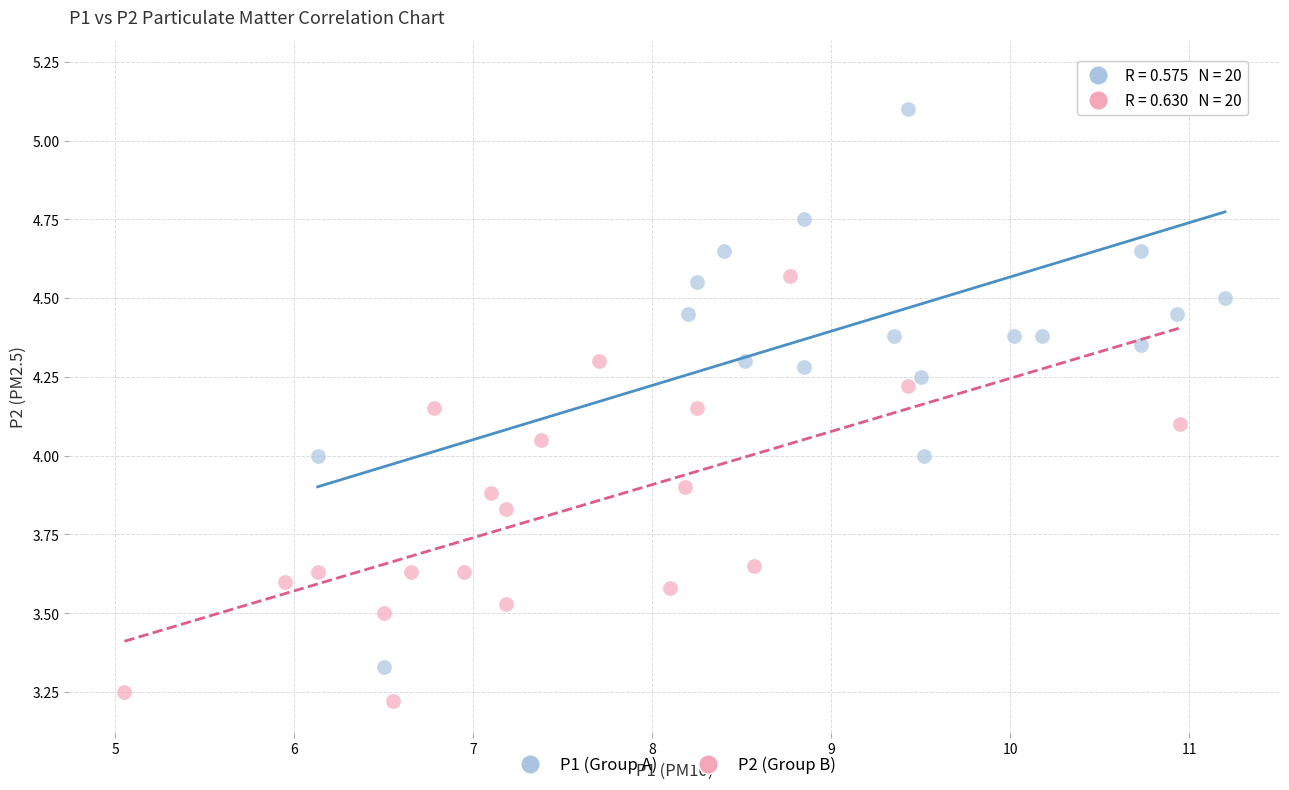

Which series contains the lowest Y value?

P2 (Group B)